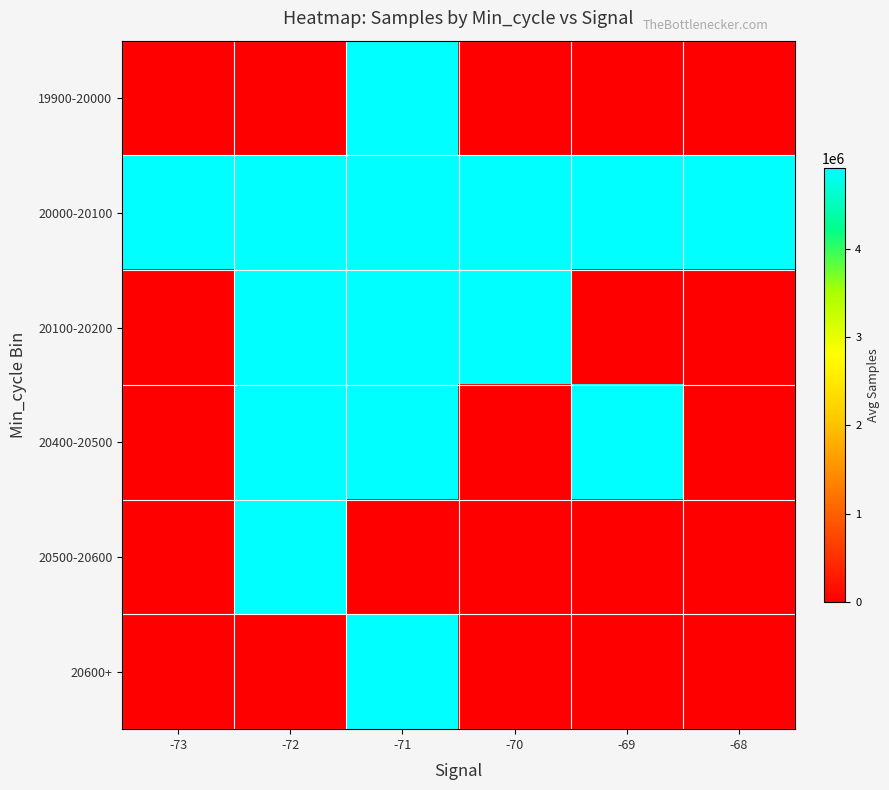

Rank the series by their maximum value, from highest to lowest.

20100-20200, 20000-20100, 20600+, 20500-20600, 20400-20500, 19900-20000